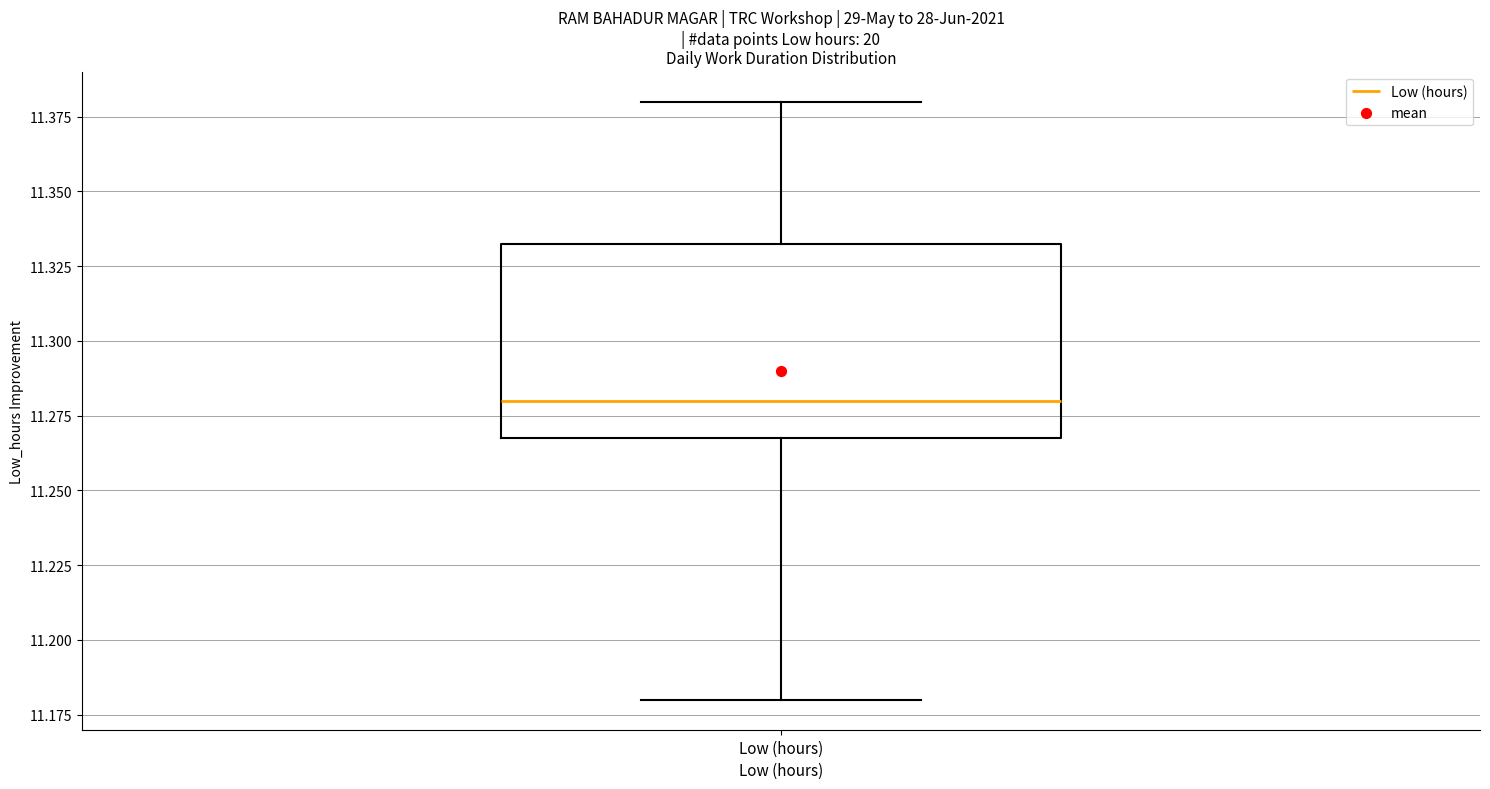

Where does the median line of the box for Low (hours) sit on the y-axis? The values are not printed on the chart, so give them approximately, as read against the axis.

11.280